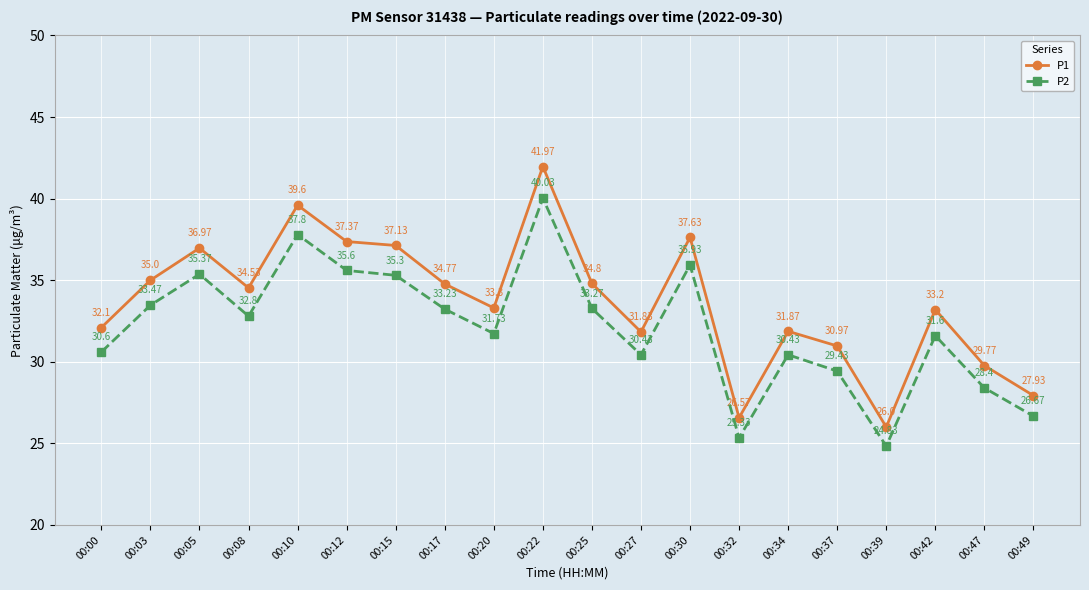

How many interior local valleys does the P2 series have?

5